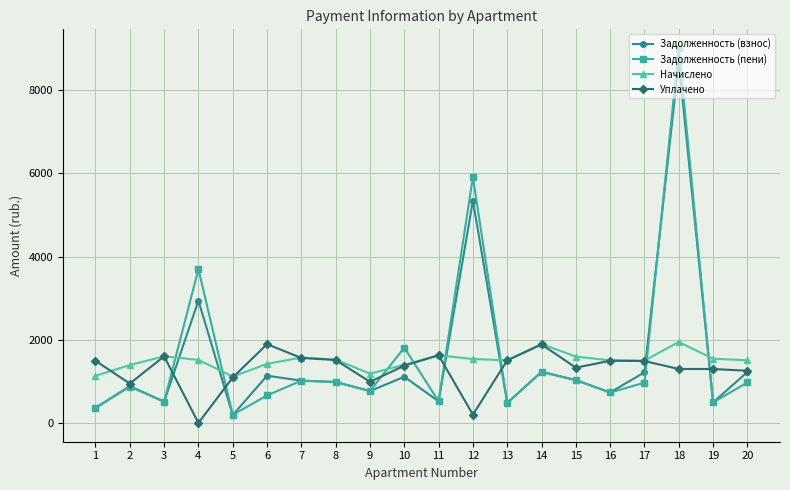

What is the total value across all series at 16?

4467.3